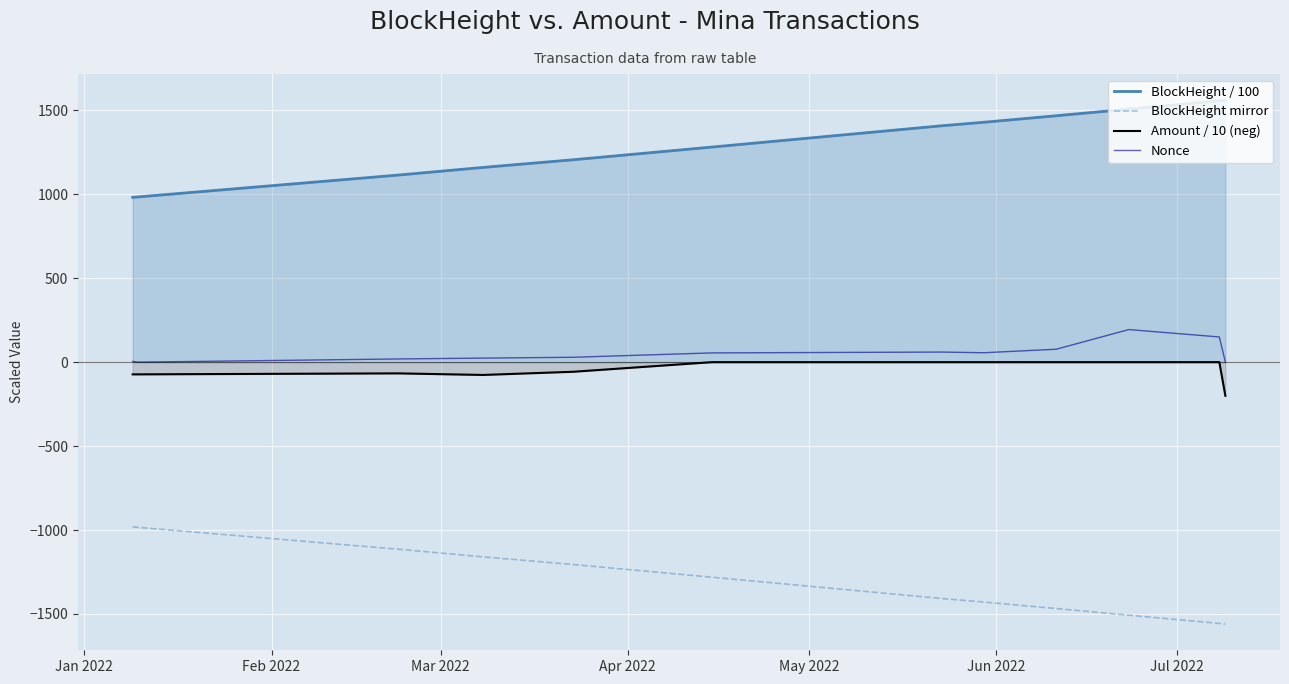

How many lines are shown in the chart?

4